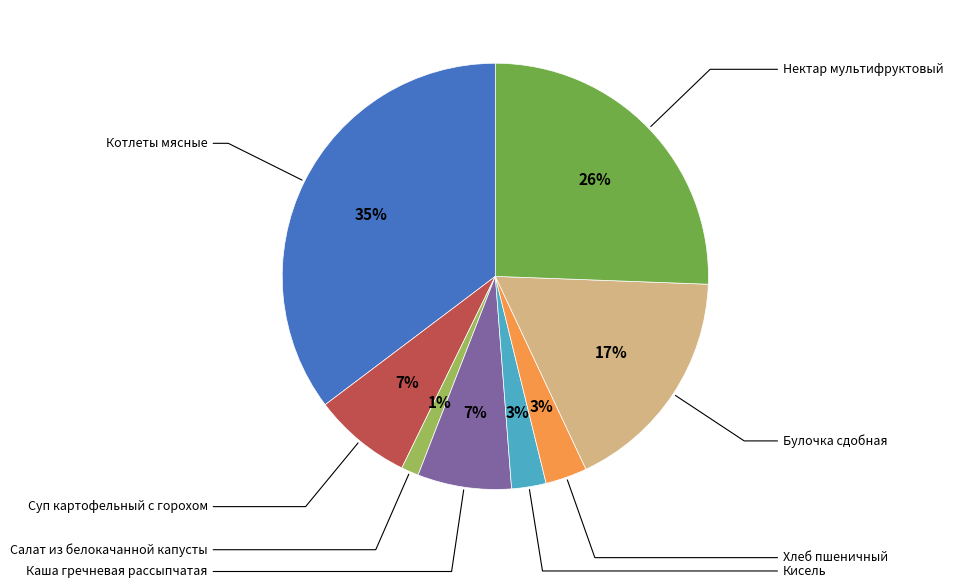

To the nearest percent, what is the difference between the largest and smallest slice percentages?

34%